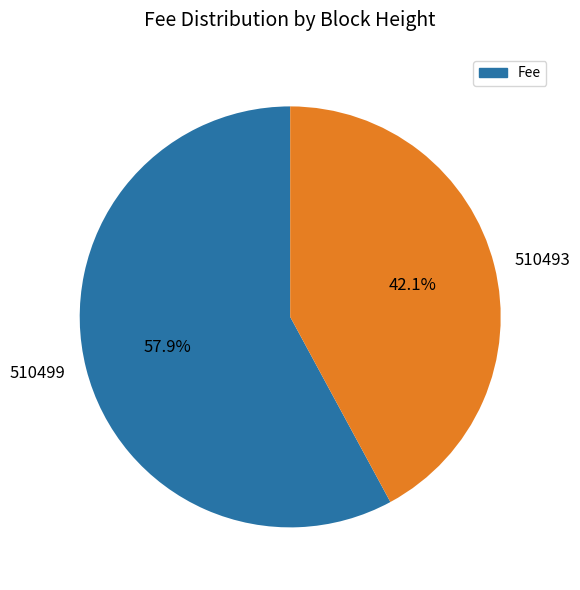

To the nearest percent, what is the combined percentage of 510499 and 510493?

100%